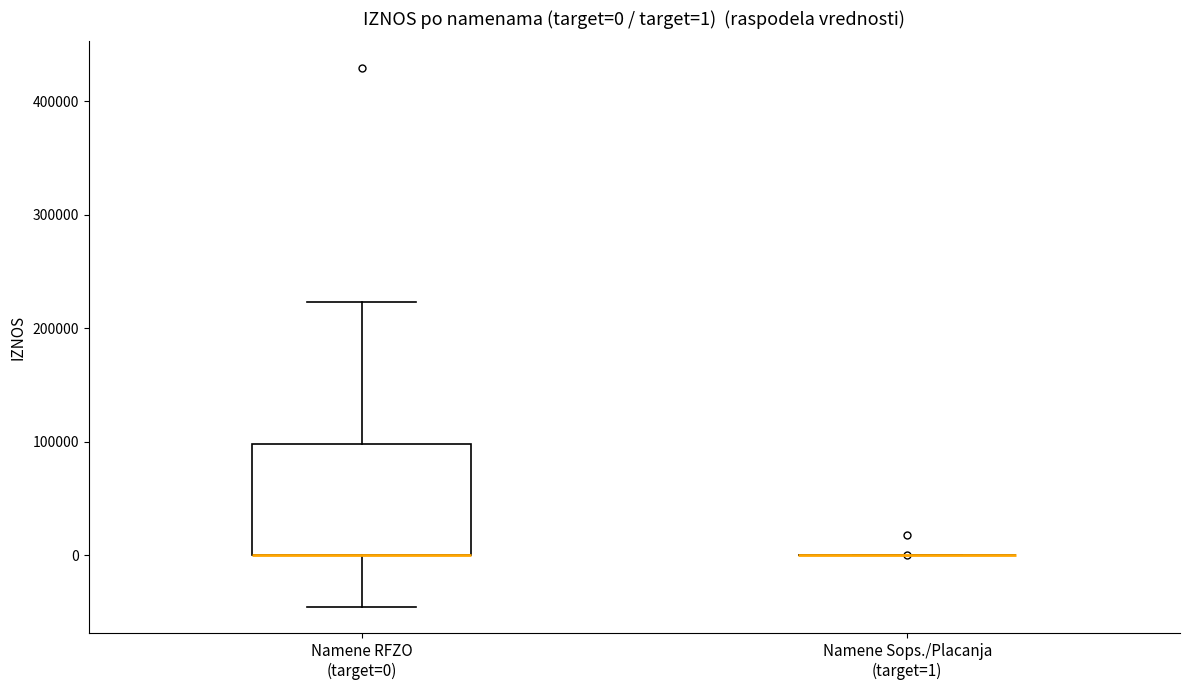

Which box is the tallest, from its lower edge to its upper edge?

Namene RFZO (target=0)